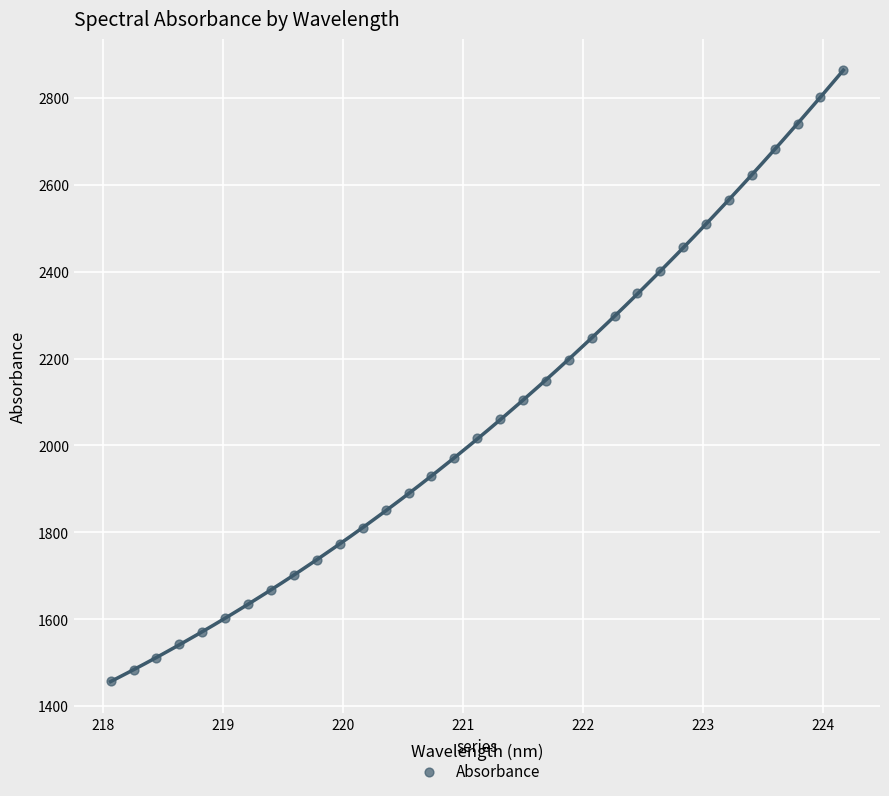

What is the range of X values (max minus min)?

6.1